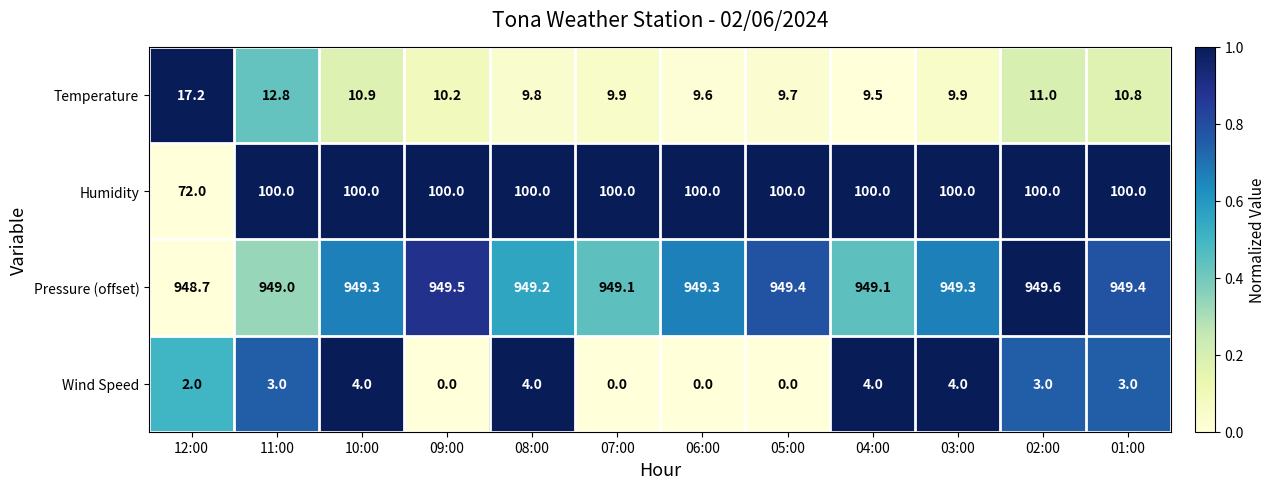

The Wind Speed series shows 1.1 at 08:00. True or false?

False